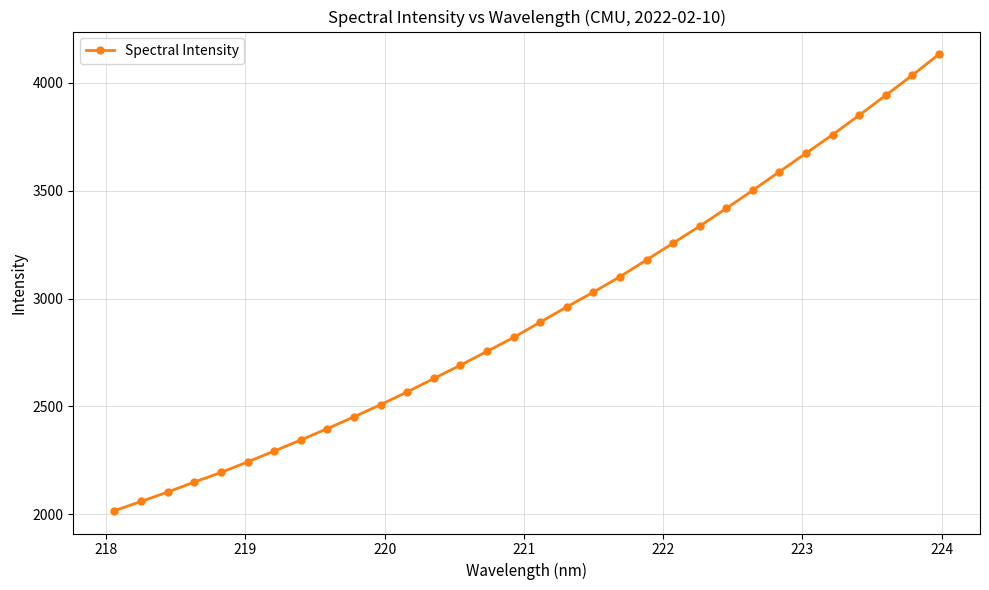

Does the chart have visible grid lines?

Yes